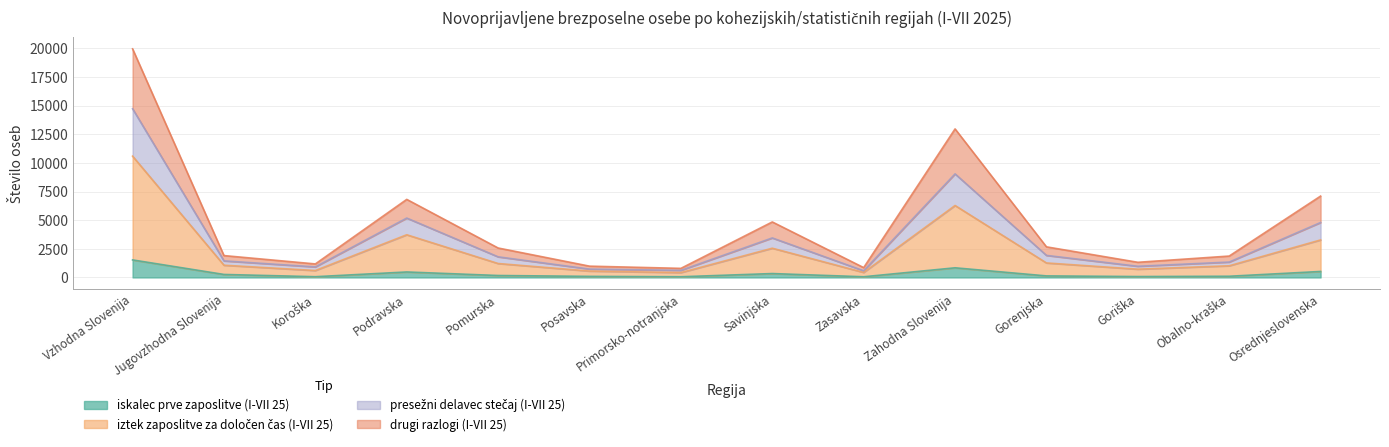

What is the greatest value displayed?

19958